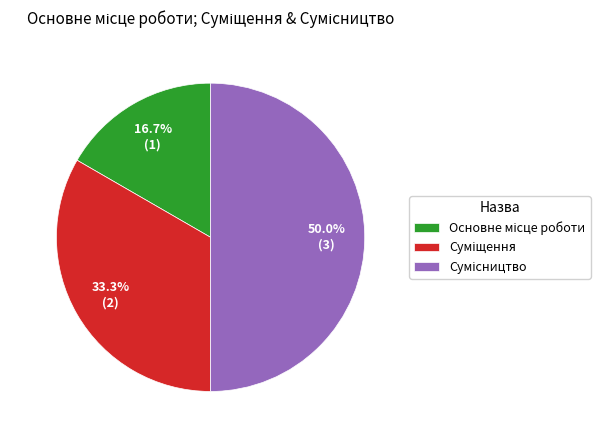

Which slice is the largest?

Сумісництво